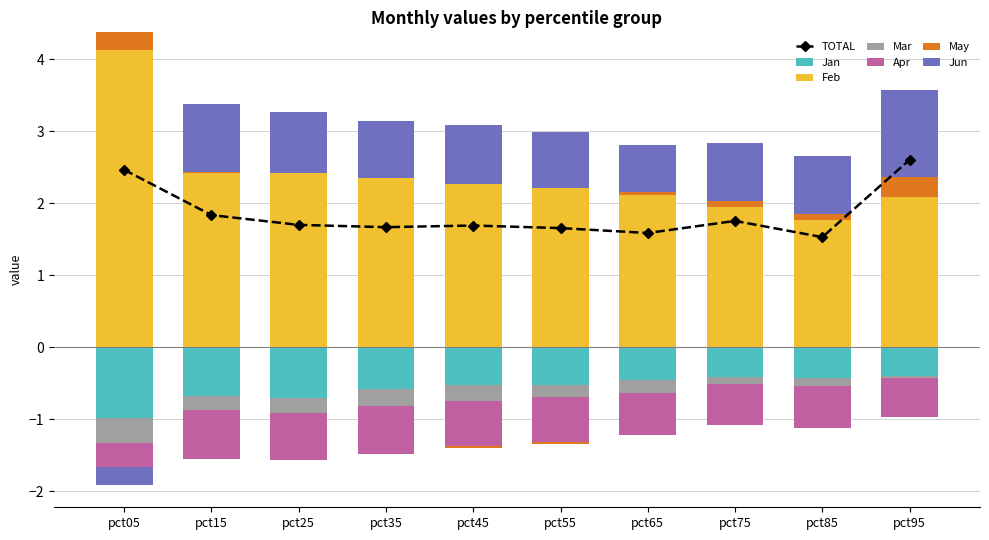

Which has a higher value, pct15 or pct85?

pct85